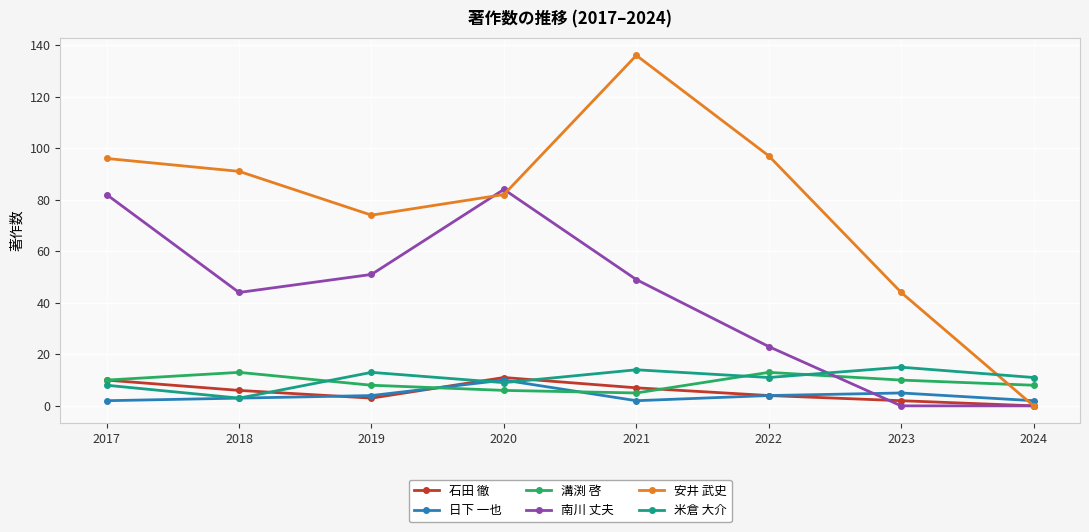

How many intersections are there between 米倉 大介 and 南川 丈夫?

1